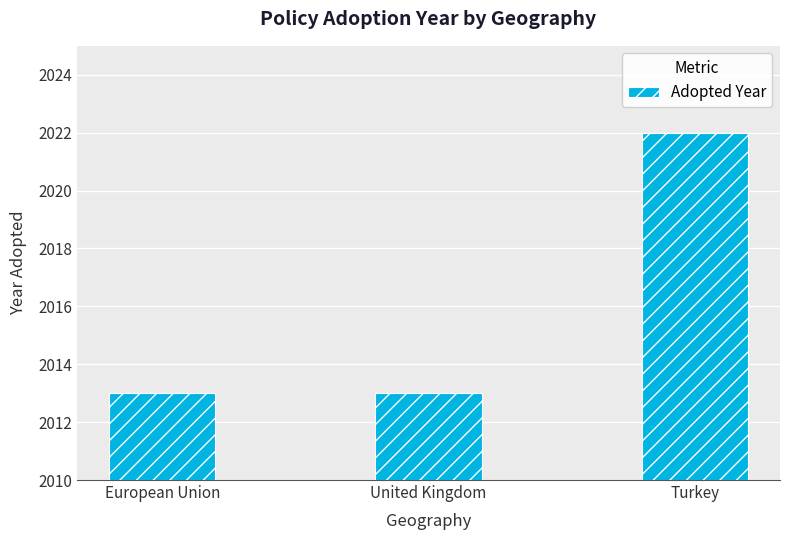

What is the maximum value shown in the chart?

2022